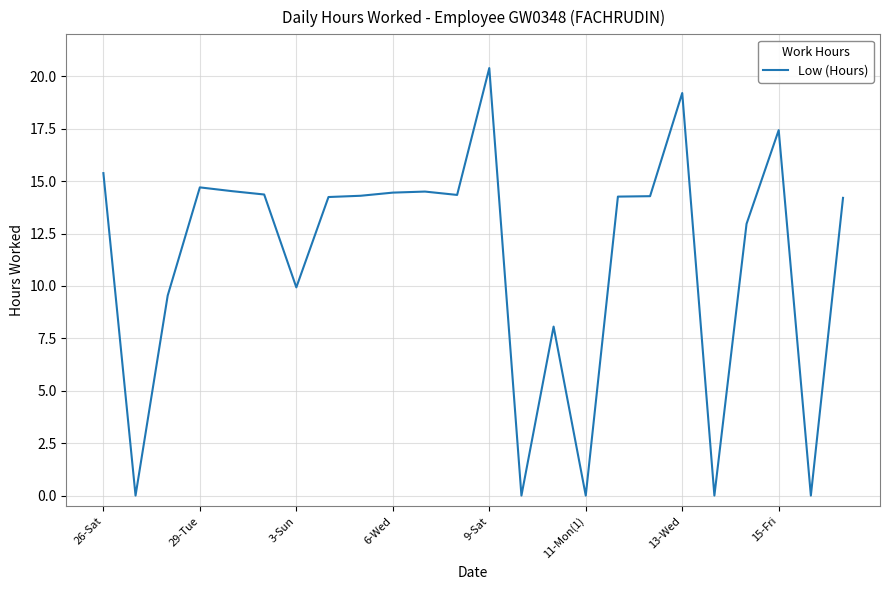

What is the greatest value displayed?

20.4